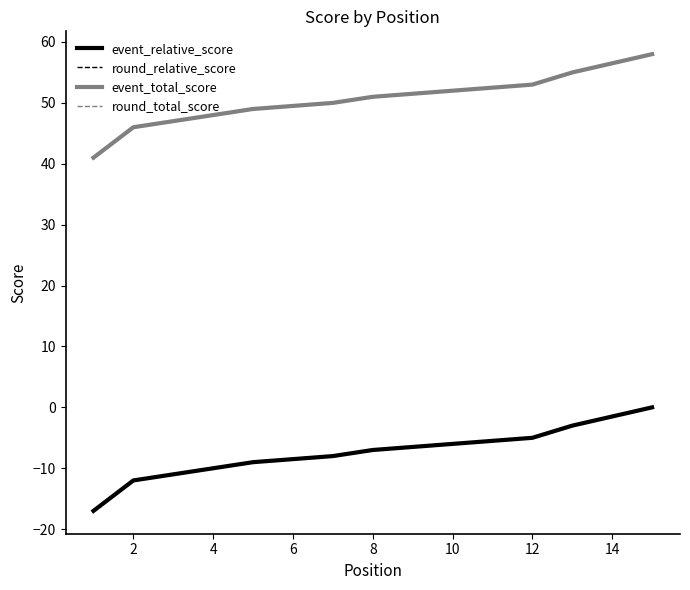

True or false: event_total_score and round_relative_score cross at least once.

False